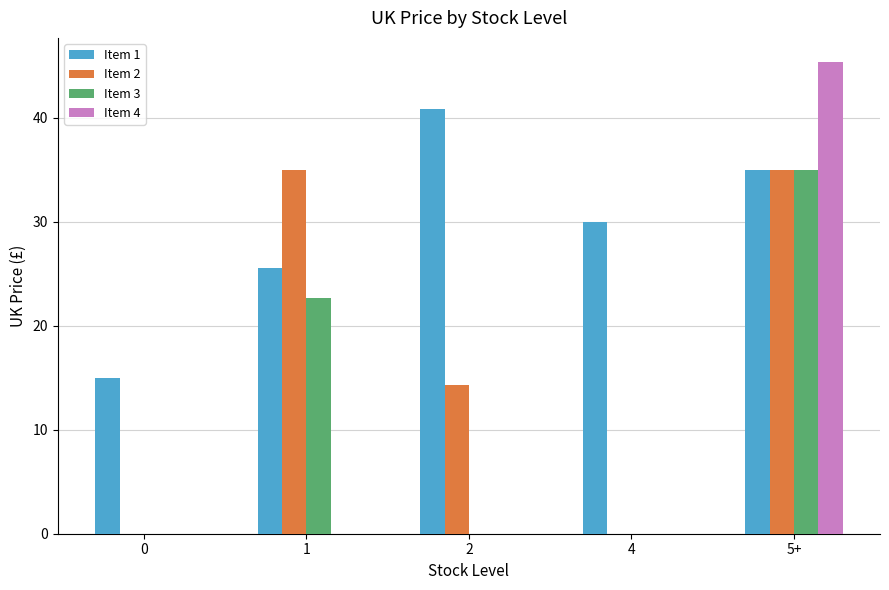

What is the sum of the Item 4 values at 2 and 5+?

45.4